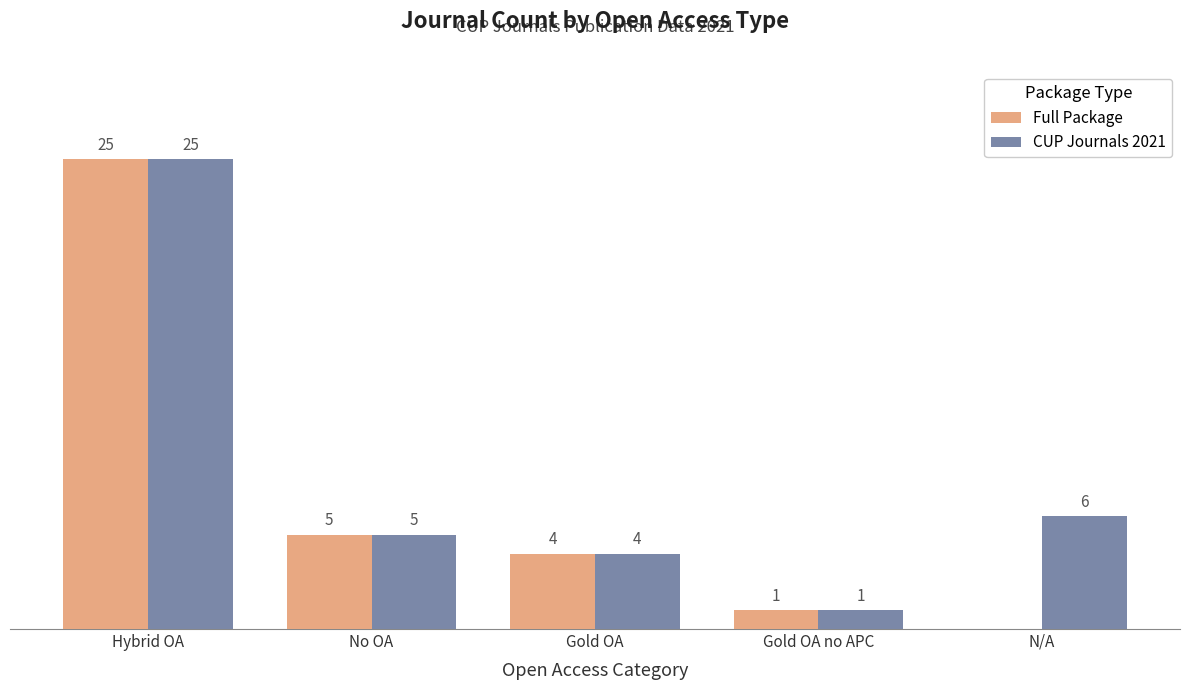

Between Hybrid OA and N/A, which series saw the biggest shift?

Full Package